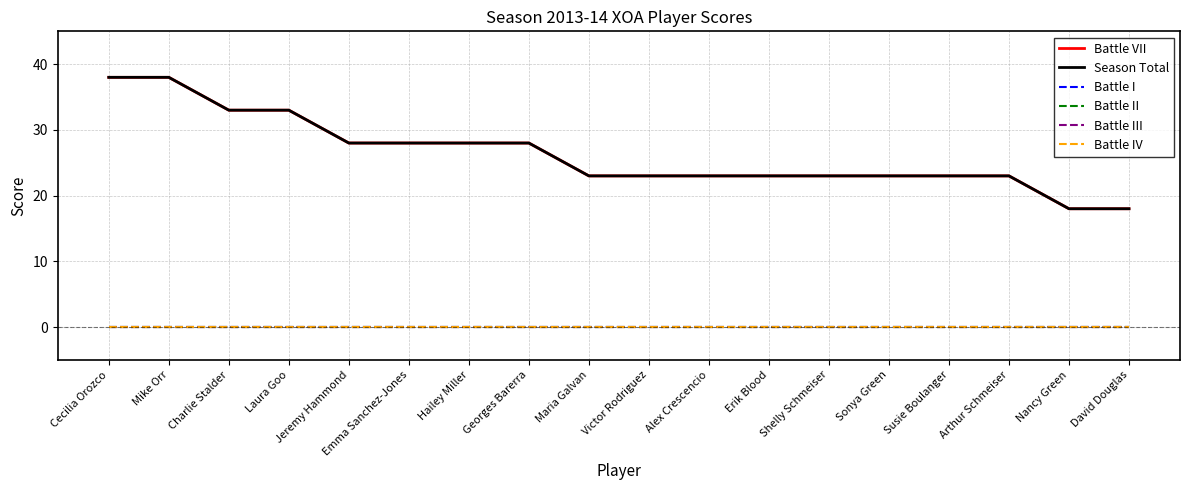

Reading left to right, extract all data points from this chart.

Battle VII: Cecilia Orozco=38	Mike Orr=38	Charlie Stalder=33	Laura Goo=33	Jeremy Hammond=28	Emma Sanchez-Jones=28	Hailey Miller=28	Georges Barerra=28	Maria Galvan=23	Victor Rodriguez=23	Alex Crescencio=23	Erik Blood=23	Shelly Schmeiser=23	Sonya Green=23	Susie Boulanger=23	Arthur Schmeiser=23	Nancy Green=18	David Douglas=18
Season Total: Cecilia Orozco=38	Mike Orr=38	Charlie Stalder=33	Laura Goo=33	Jeremy Hammond=28	Emma Sanchez-Jones=28	Hailey Miller=28	Georges Barerra=28	Maria Galvan=23	Victor Rodriguez=23	Alex Crescencio=23	Erik Blood=23	Shelly Schmeiser=23	Sonya Green=23	Susie Boulanger=23	Arthur Schmeiser=23	Nancy Green=18	David Douglas=18
Battle I: Cecilia Orozco=0	Mike Orr=0	Charlie Stalder=0	Laura Goo=0	Jeremy Hammond=0	Emma Sanchez-Jones=0	Hailey Miller=0	Georges Barerra=0	Maria Galvan=0	Victor Rodriguez=0	Alex Crescencio=0	Erik Blood=0	Shelly Schmeiser=0	Sonya Green=0	Susie Boulanger=0	Arthur Schmeiser=0	Nancy Green=0	David Douglas=0
Battle II: Cecilia Orozco=0	Mike Orr=0	Charlie Stalder=0	Laura Goo=0	Jeremy Hammond=0	Emma Sanchez-Jones=0	Hailey Miller=0	Georges Barerra=0	Maria Galvan=0	Victor Rodriguez=0	Alex Crescencio=0	Erik Blood=0	Shelly Schmeiser=0	Sonya Green=0	Susie Boulanger=0	Arthur Schmeiser=0	Nancy Green=0	David Douglas=0
Battle III: Cecilia Orozco=0	Mike Orr=0	Charlie Stalder=0	Laura Goo=0	Jeremy Hammond=0	Emma Sanchez-Jones=0	Hailey Miller=0	Georges Barerra=0	Maria Galvan=0	Victor Rodriguez=0	Alex Crescencio=0	Erik Blood=0	Shelly Schmeiser=0	Sonya Green=0	Susie Boulanger=0	Arthur Schmeiser=0	Nancy Green=0	David Douglas=0
Battle IV: Cecilia Orozco=0	Mike Orr=0	Charlie Stalder=0	Laura Goo=0	Jeremy Hammond=0	Emma Sanchez-Jones=0	Hailey Miller=0	Georges Barerra=0	Maria Galvan=0	Victor Rodriguez=0	Alex Crescencio=0	Erik Blood=0	Shelly Schmeiser=0	Sonya Green=0	Susie Boulanger=0	Arthur Schmeiser=0	Nancy Green=0	David Douglas=0